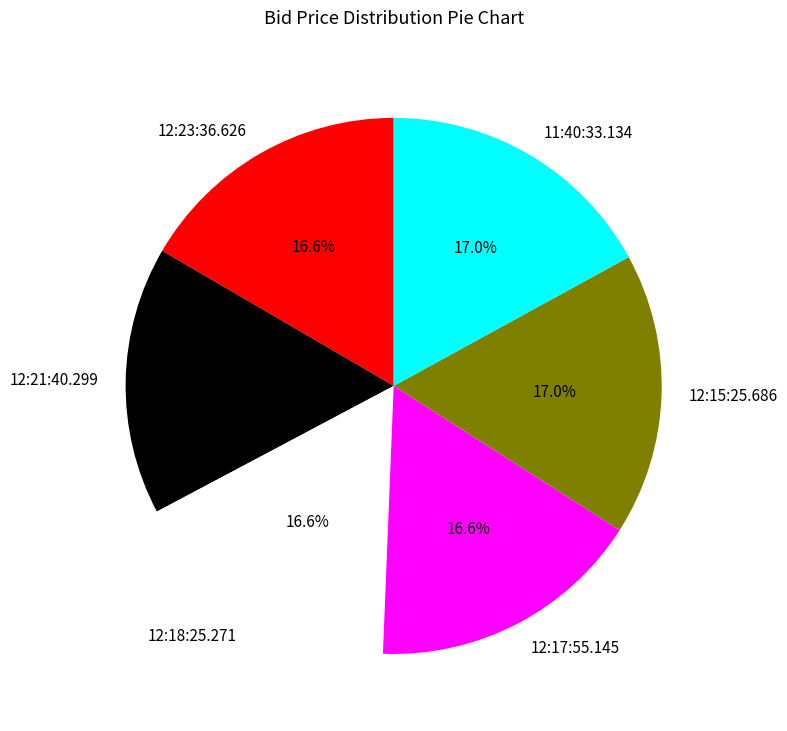

Is it true that 12:15:25.686 is 28% of the pie?

False